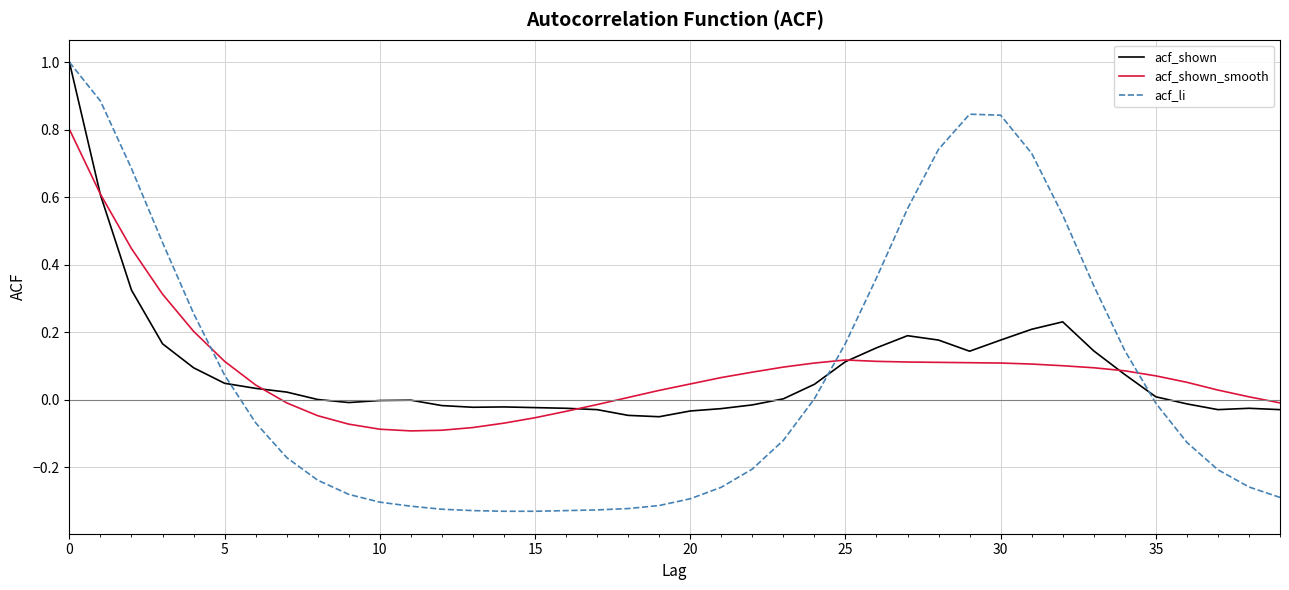

What is the greatest value displayed?

1.0